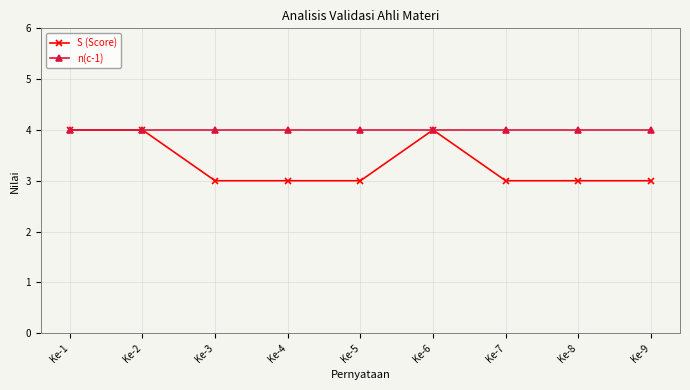

What value does the n(c-1) series have at Ke-5?

4